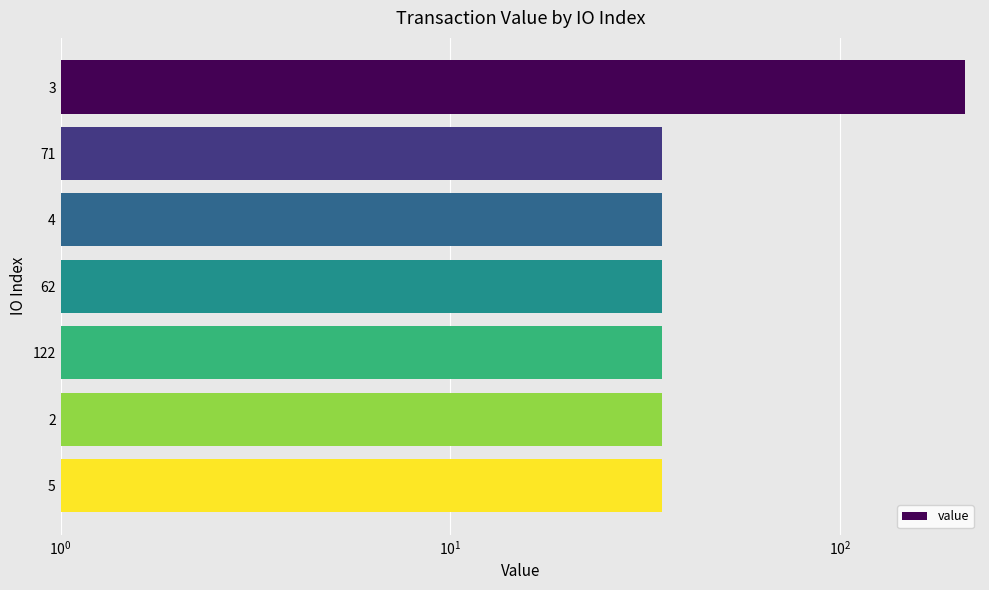

How many bars are there in total?

7